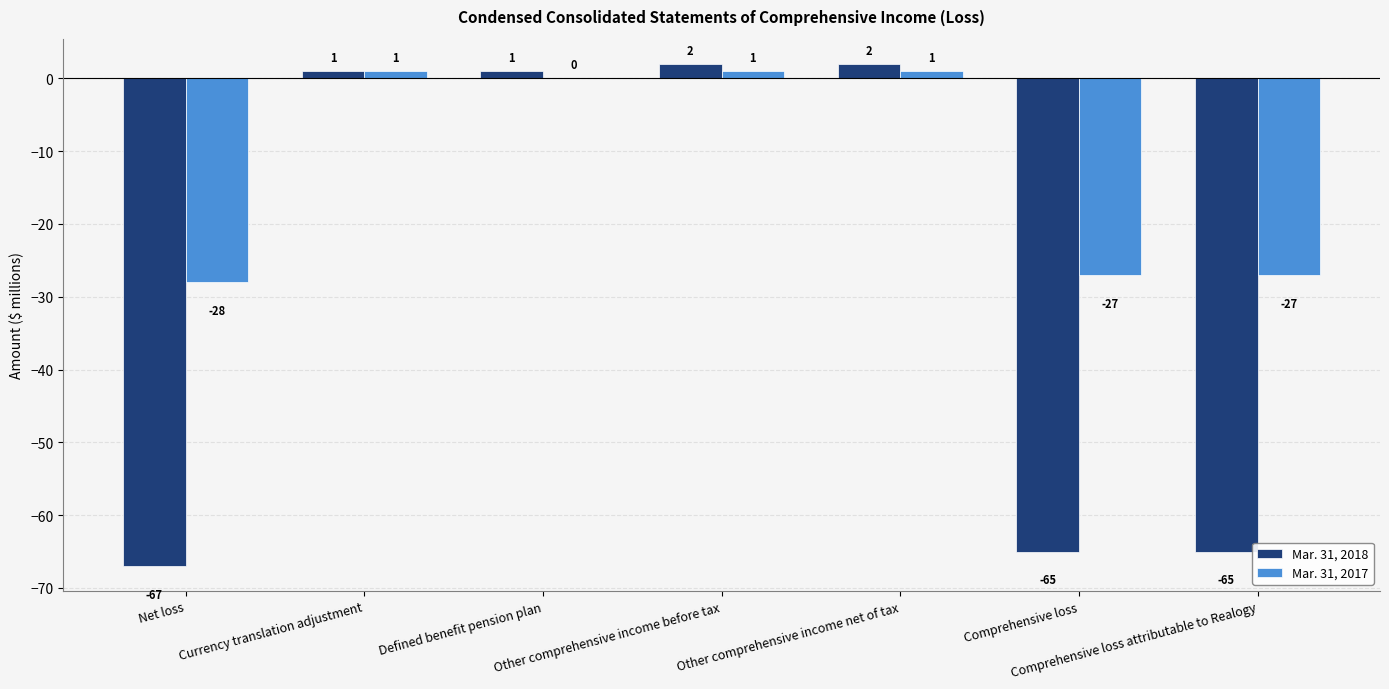

Which series has the largest total across all categories?

Mar. 31, 2017